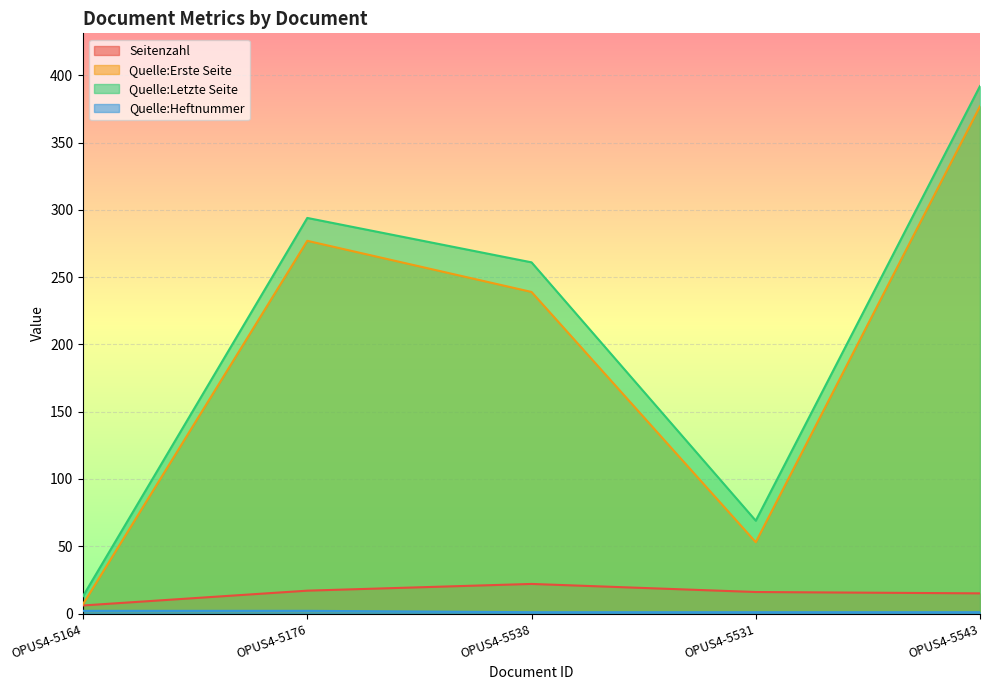

Reading left to right, list all the values displayed in this chart.

Seitenzahl: 6	17	22	16	15
Quelle:Erste Seite: 7	277	239	53	377
Quelle:Letzte Seite: 13	294	261	69	392
Quelle:Heftnummer: 2	2	1	1	1